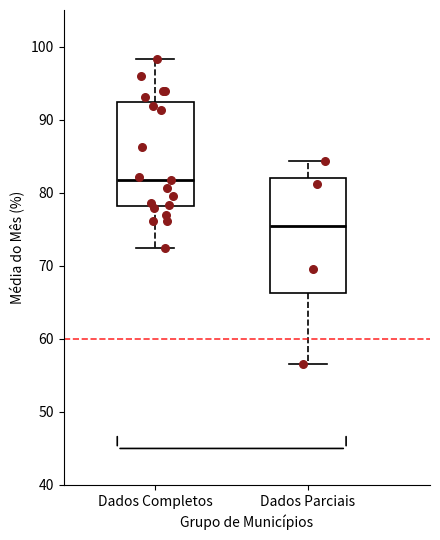

Where does the lower whisker of the box for Dados Parciais end on the y-axis? The values are not printed on the chart, so give them approximately, as read against the axis.

57